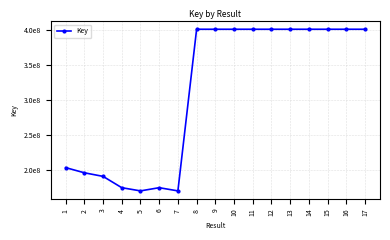

Does the chart have visible grid lines?

Yes